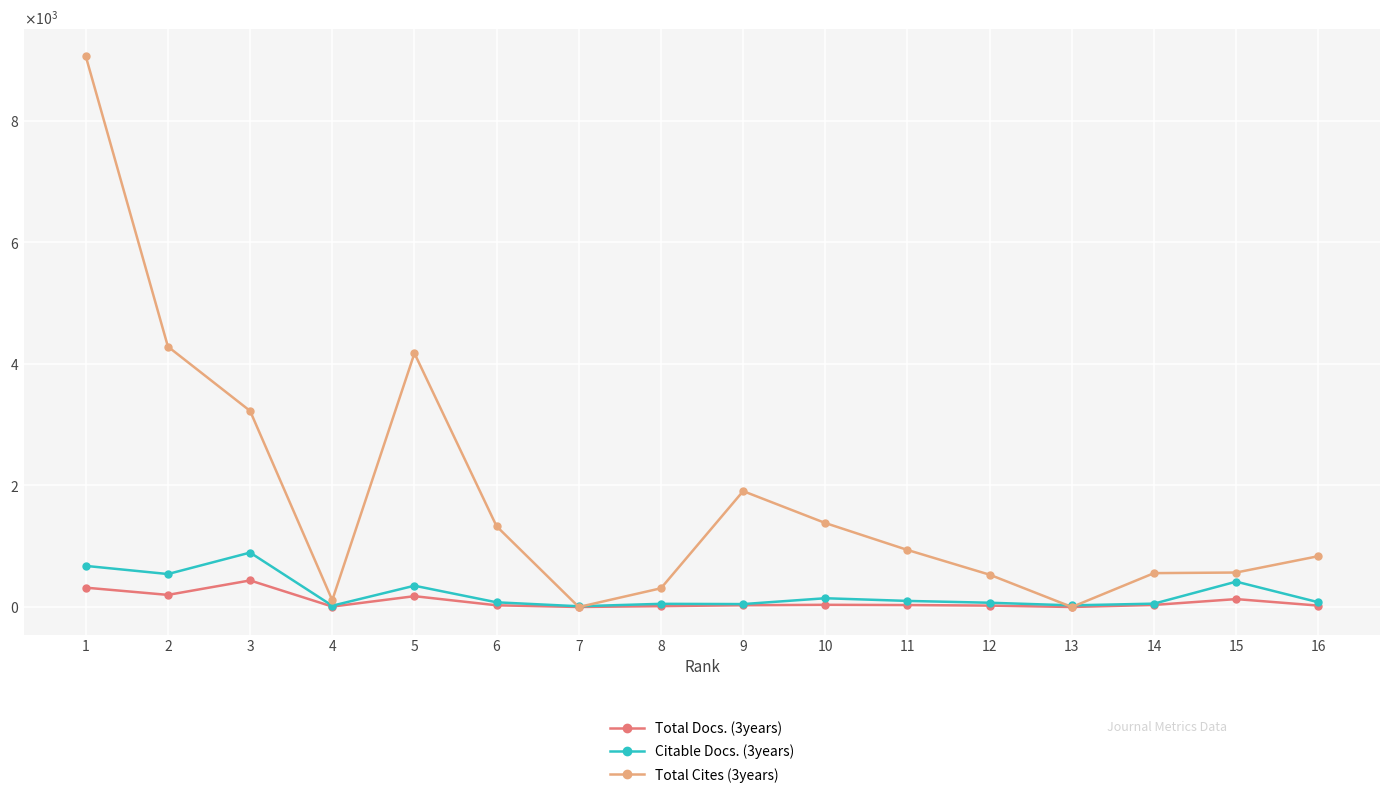

Which series has the largest range (max minus min)?

Total Cites (3years)